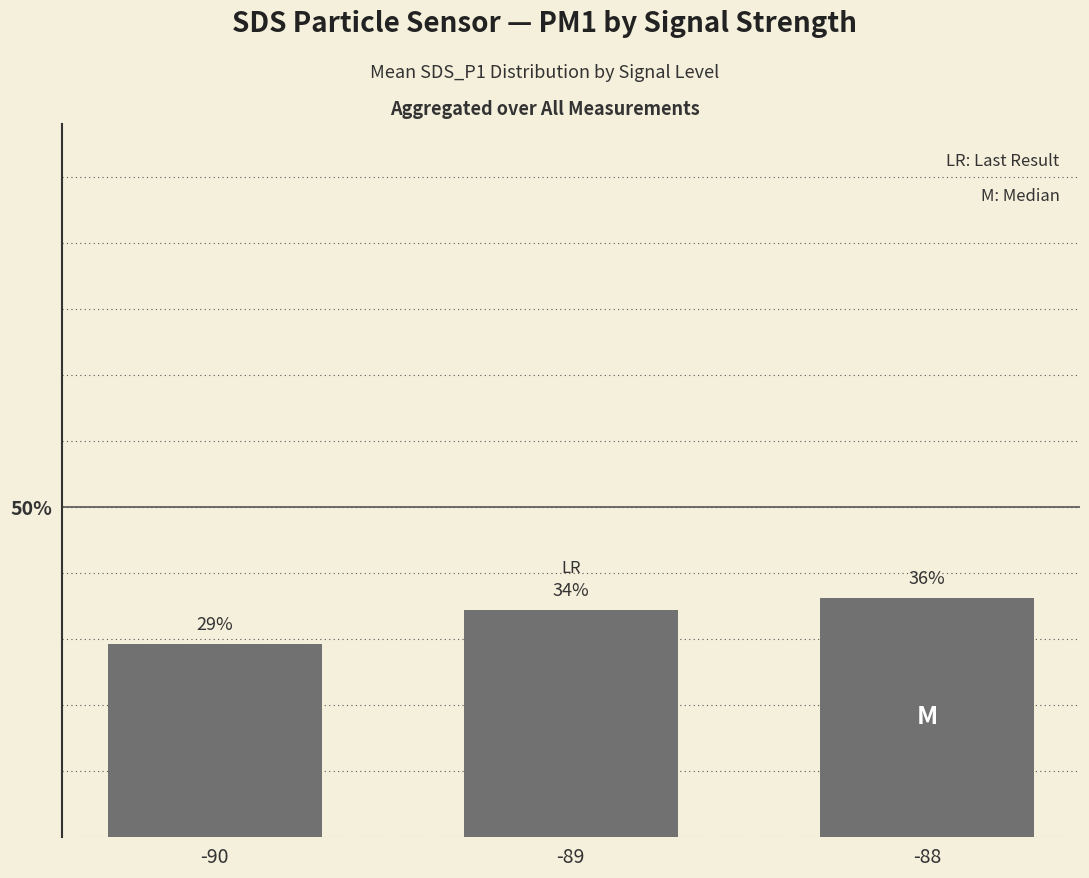

What is the ratio of the value at -89 to the value at -88?

0.9